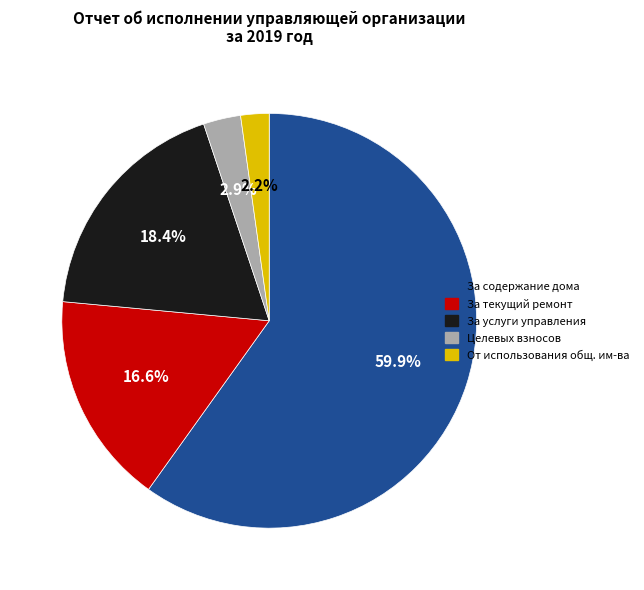

Is there a majority slice in this chart?

Yes